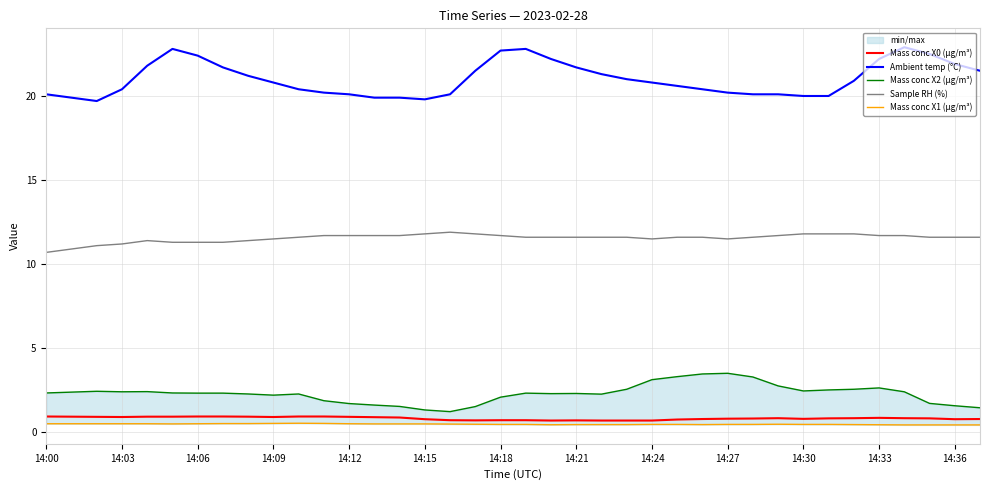

At which category does the chart reach its minimum across all series?

34